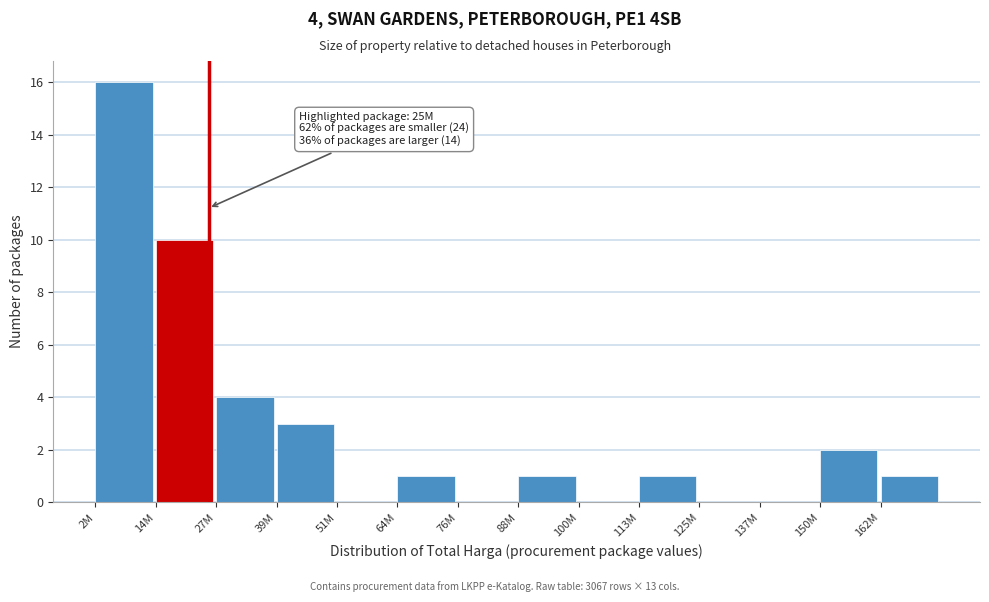

Reading left to right, what are all the values shown in this chart?

2M=16	14M=10	27M=4	39M=3	51M=0	64M=1	76M=0	88M=1	100M=0	113M=1	125M=0	137M=0	150M=2	162M=1